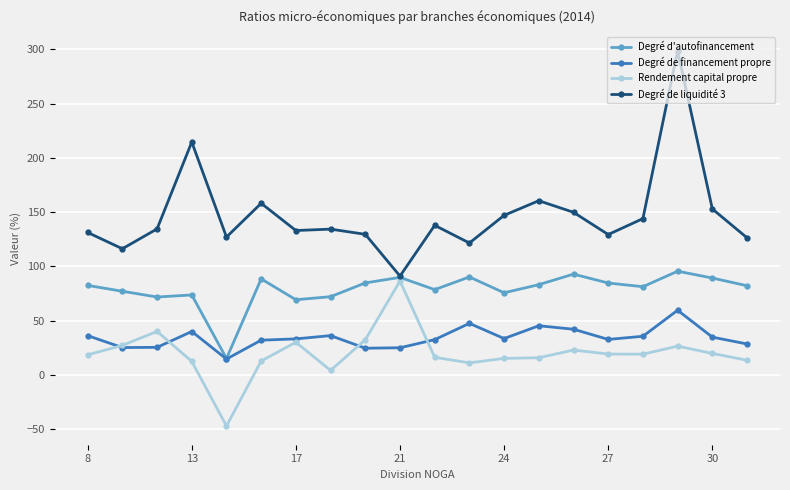

Which series has the largest range (max minus min)?

Degré de liquidité 3